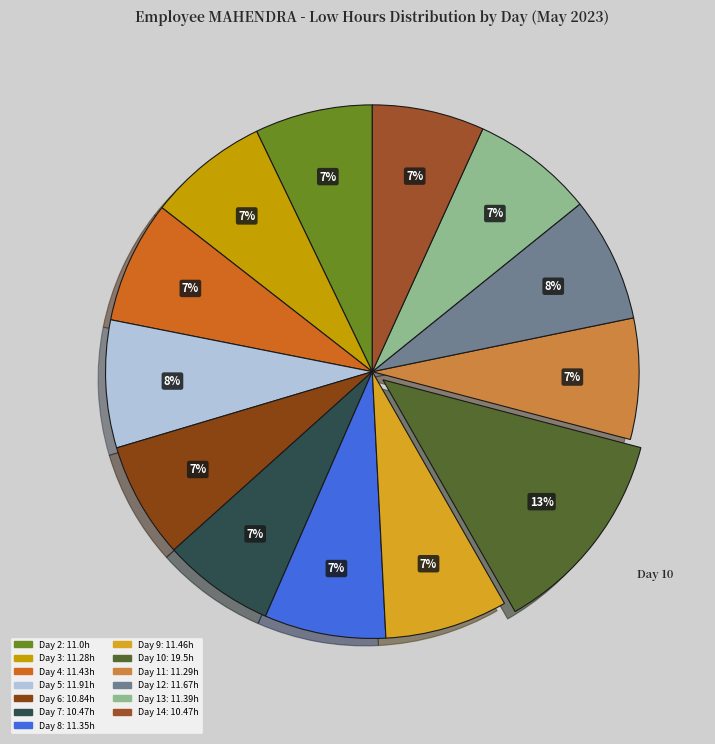

What is the total percentage of Day 6 and Day 11?

14.4%